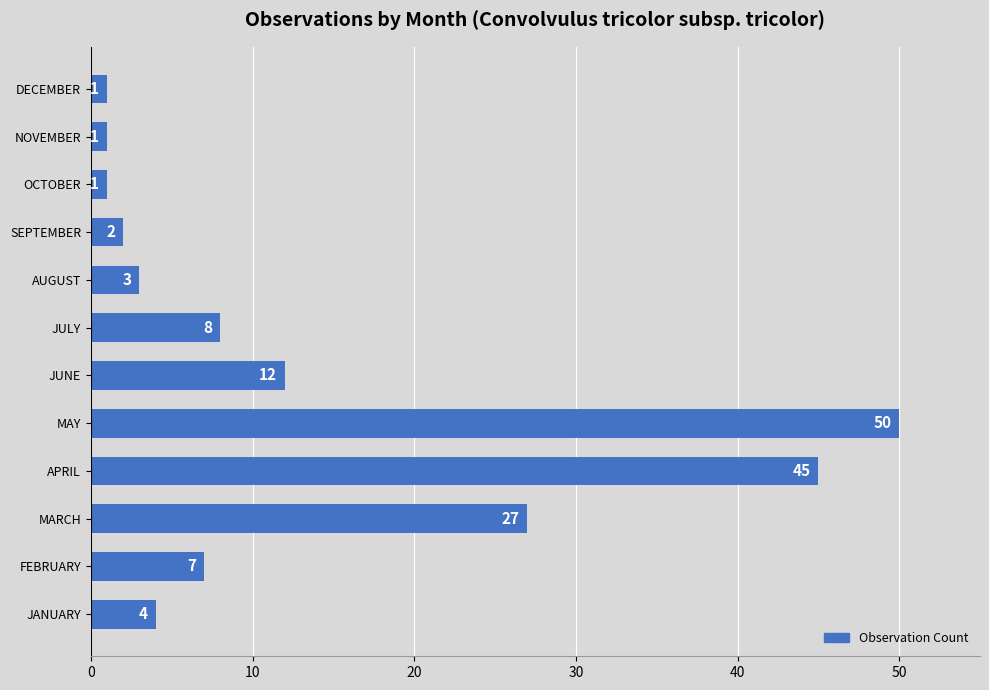

Which label corresponds to the largest value in the chart?

MAY